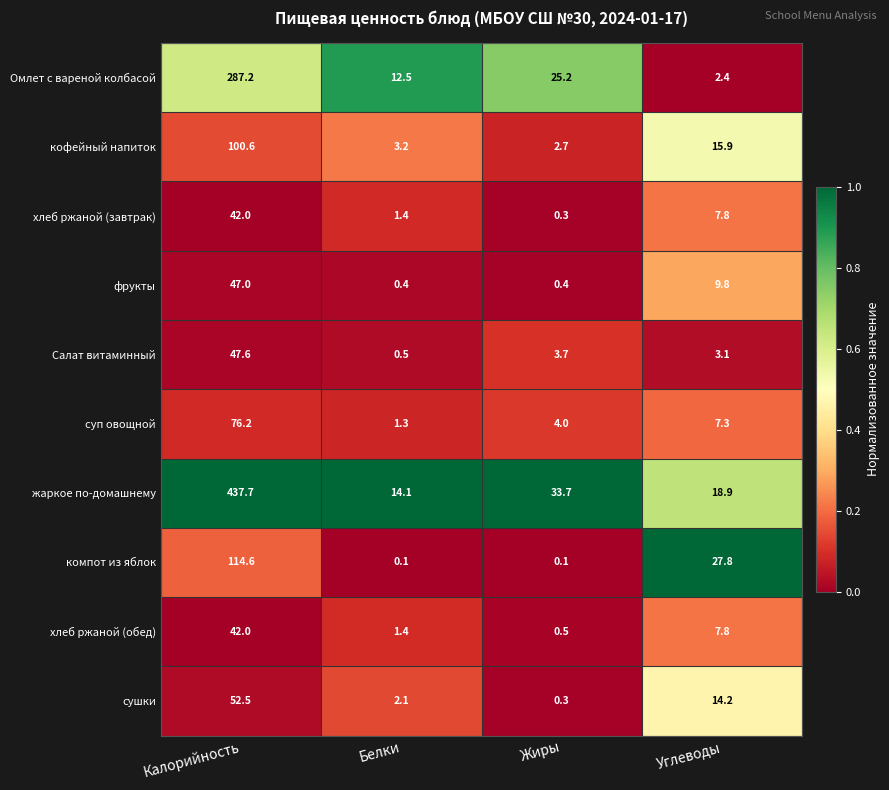

List the labels in order of сушки value, largest first.

Калорийность, Углеводы, Белки, Жиры